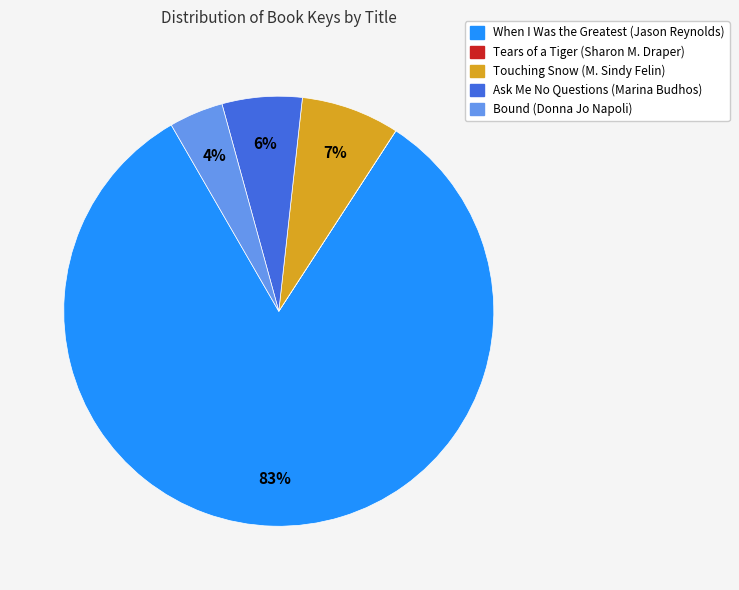

To the nearest percent, what percentage of the pie is Bound (Donna Jo Napoli)?

4%